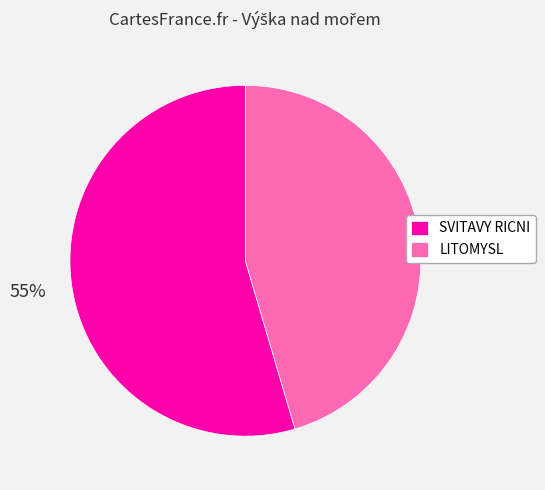

Is it true that SVITAVY RICNI is 55% of the pie?

True